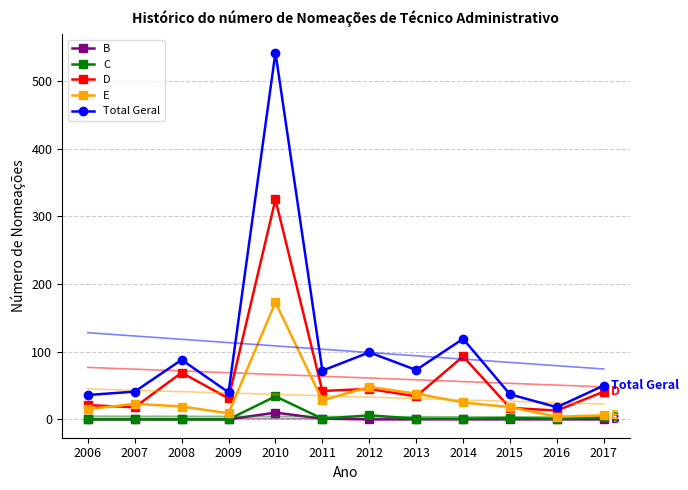

The B series shows 0 at 2007. True or false?

True